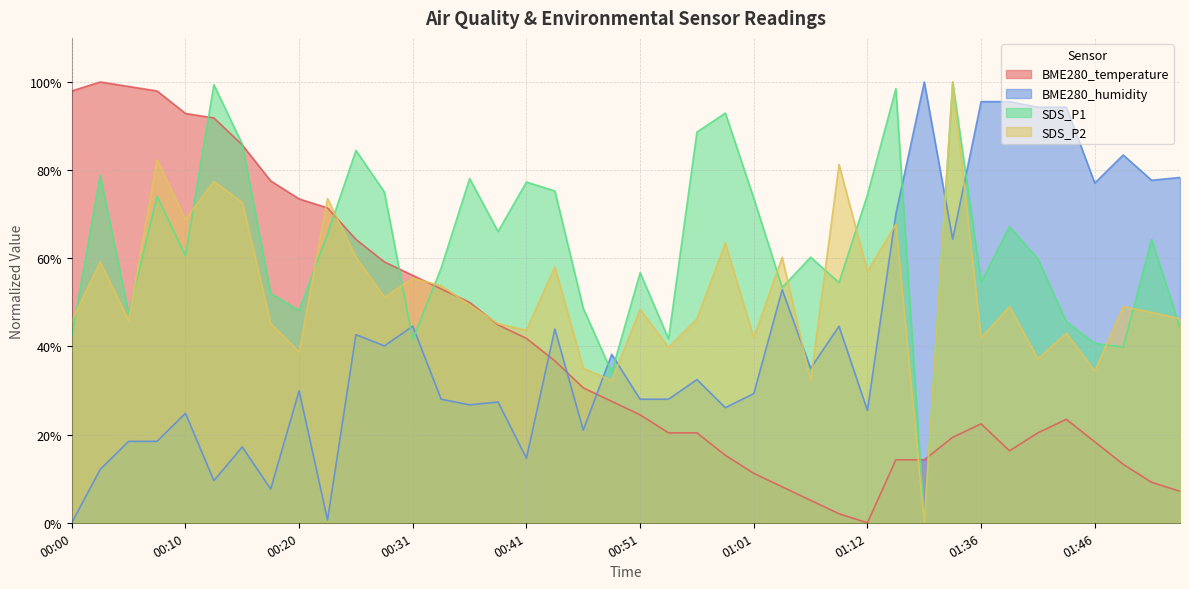

What is the label of the 6th point from the left?

00:13